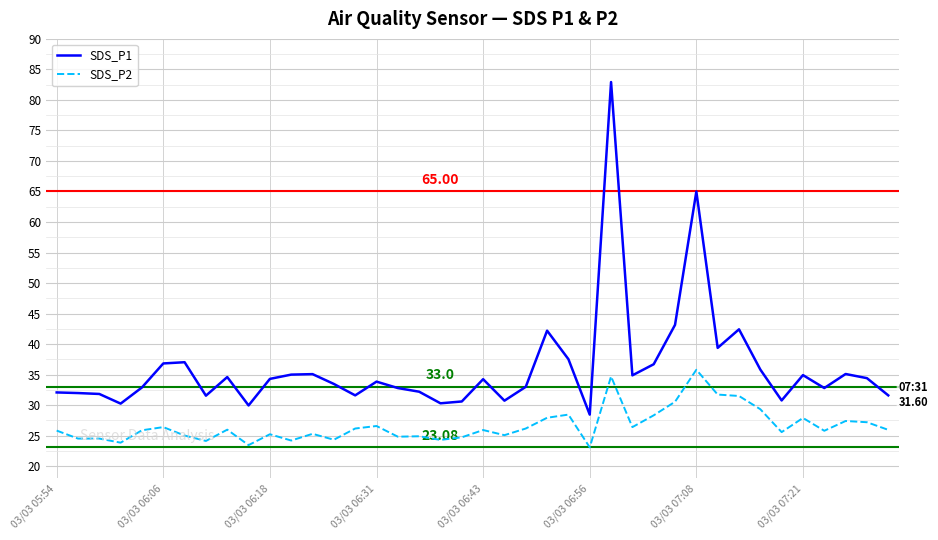

True or false: SDS_P1 and SDS_P2 cross at least once.

False